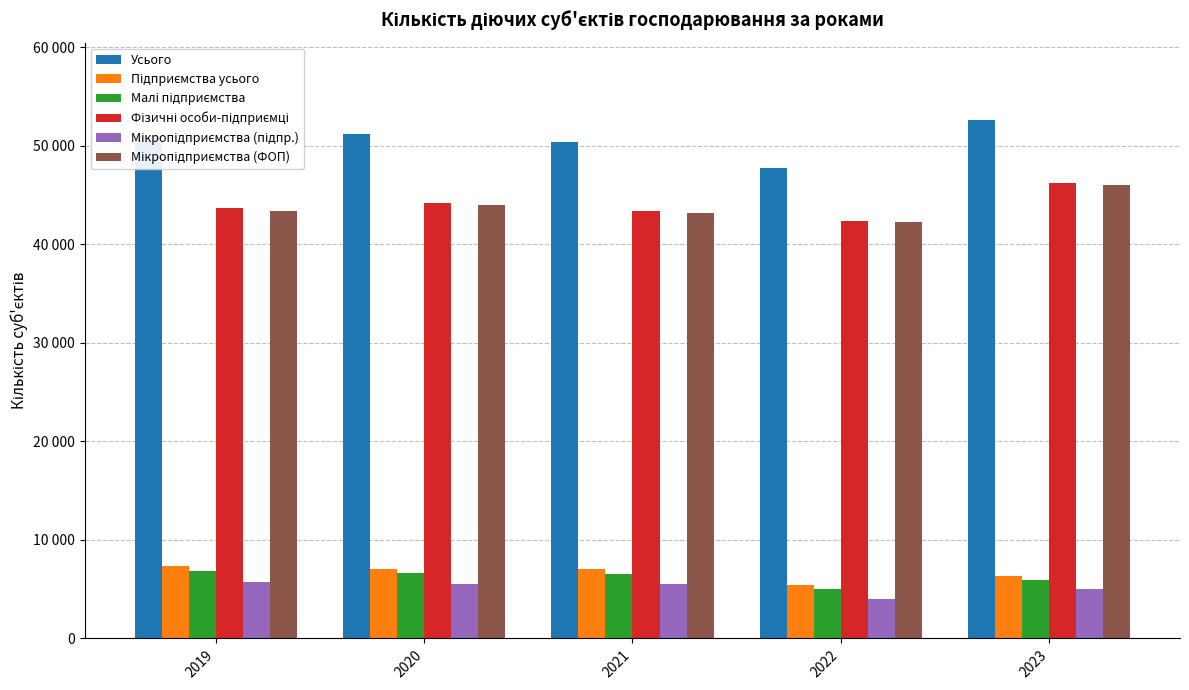

Are the bars grouped side by side (vs. stacked)?

Yes